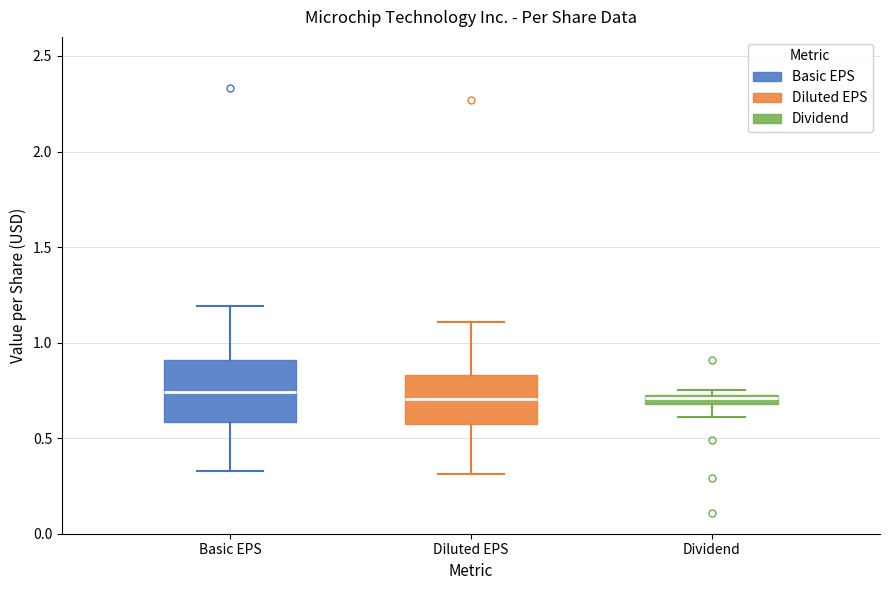

Where is the lower edge of the box for Basic EPS on the y-axis? The values are not printed on the chart, so give them approximately, as read against the axis.

0.60